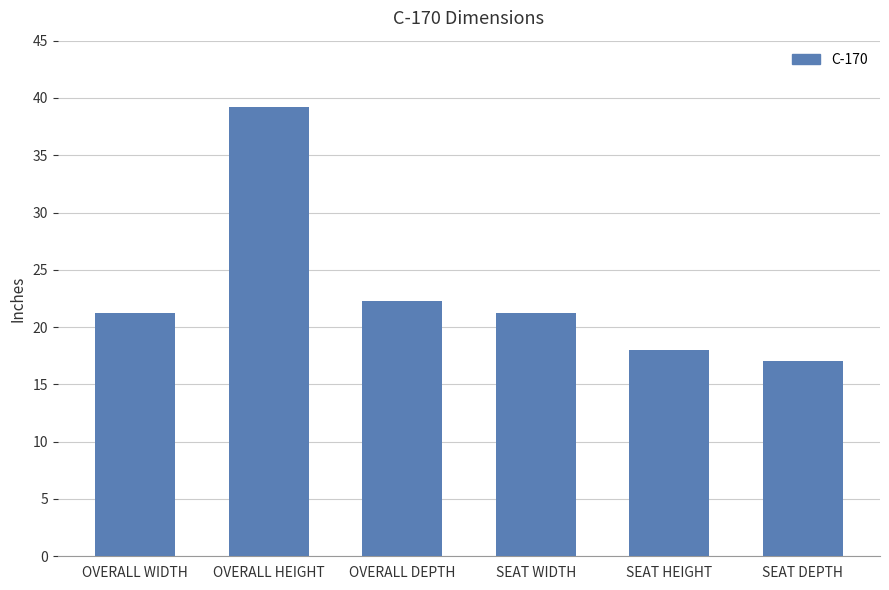

True or false: the data shows 6.3 at SEAT HEIGHT.

False